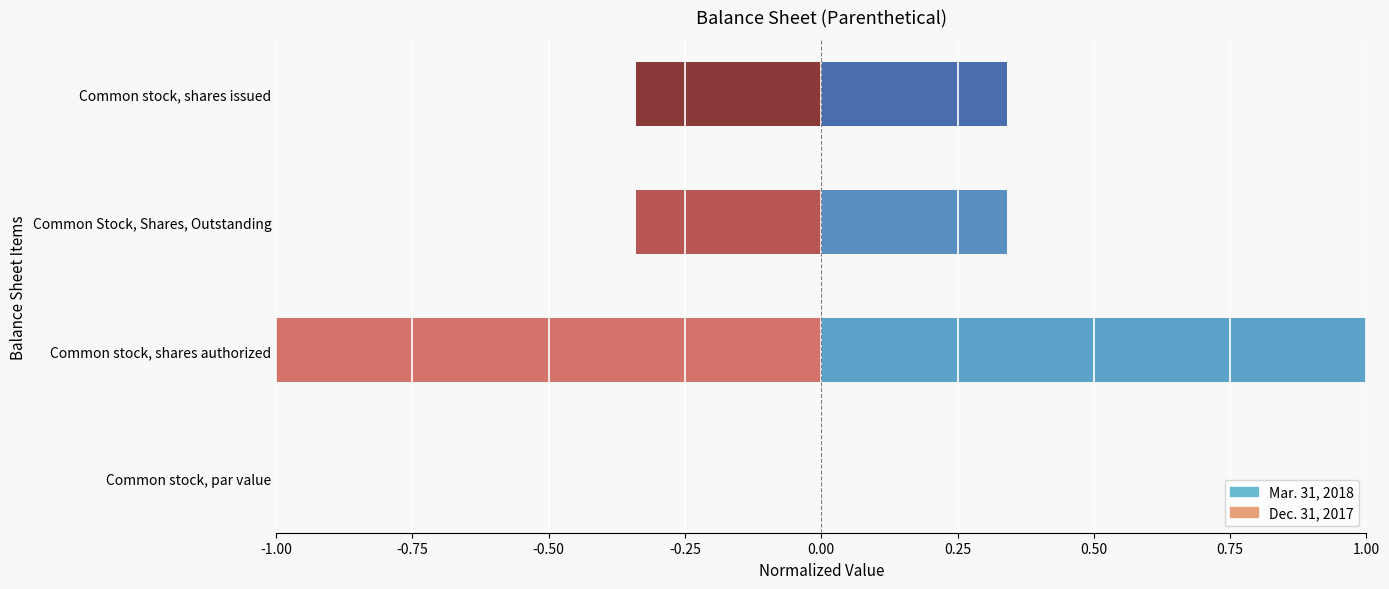

Rank the series by their maximum value, from lowest to highest.

Dec. 31, 2017, Mar. 31, 2018